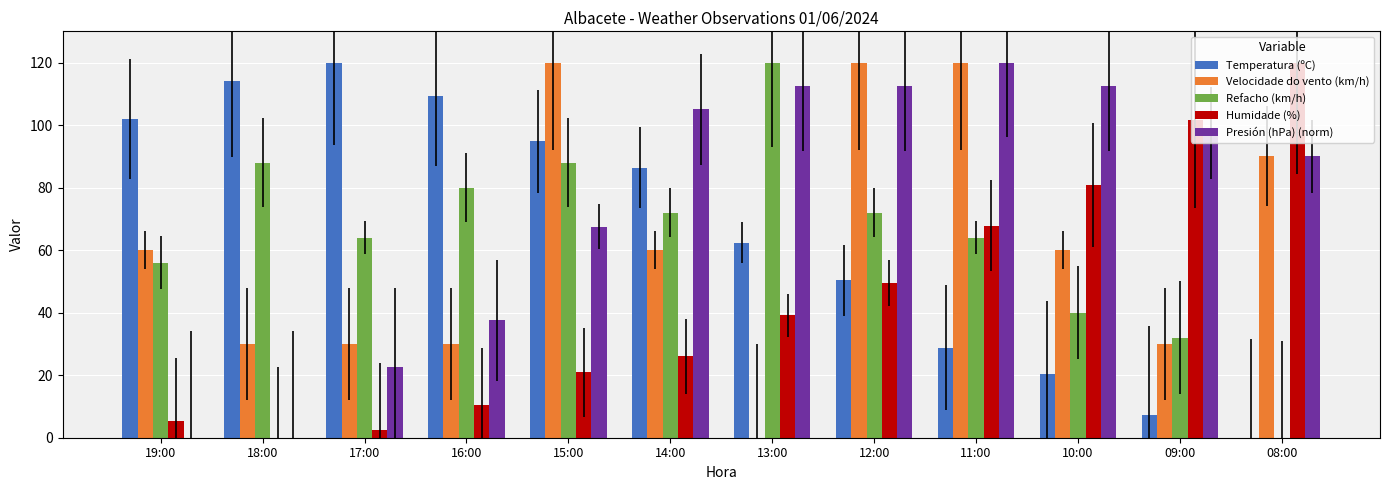

What is the sum of all Temperatura (ºC) values?

795.6